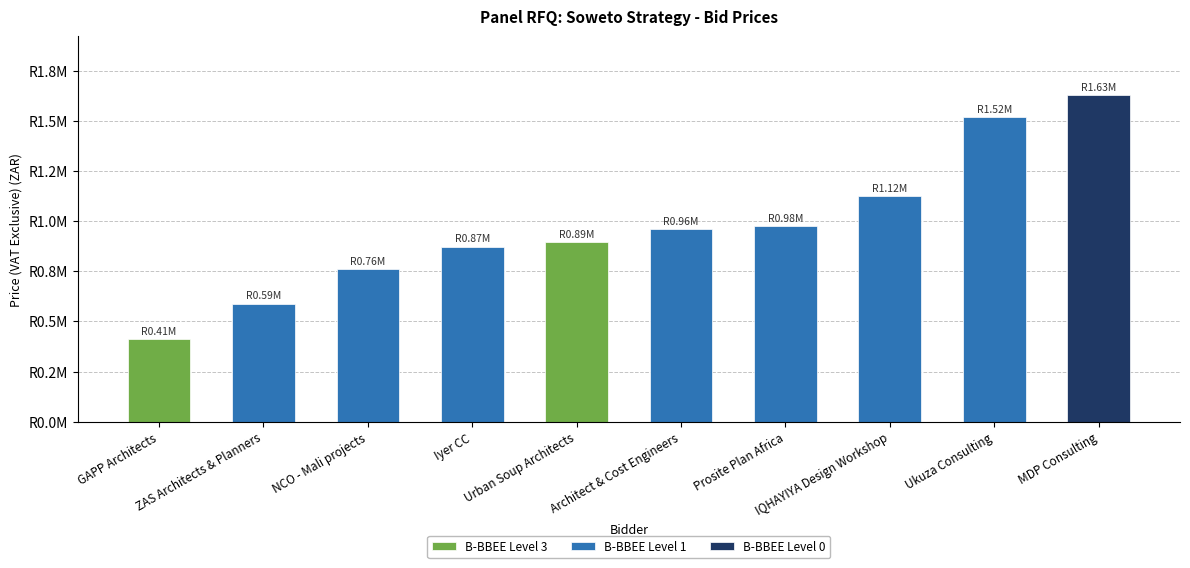

How many bars are there in total?

10